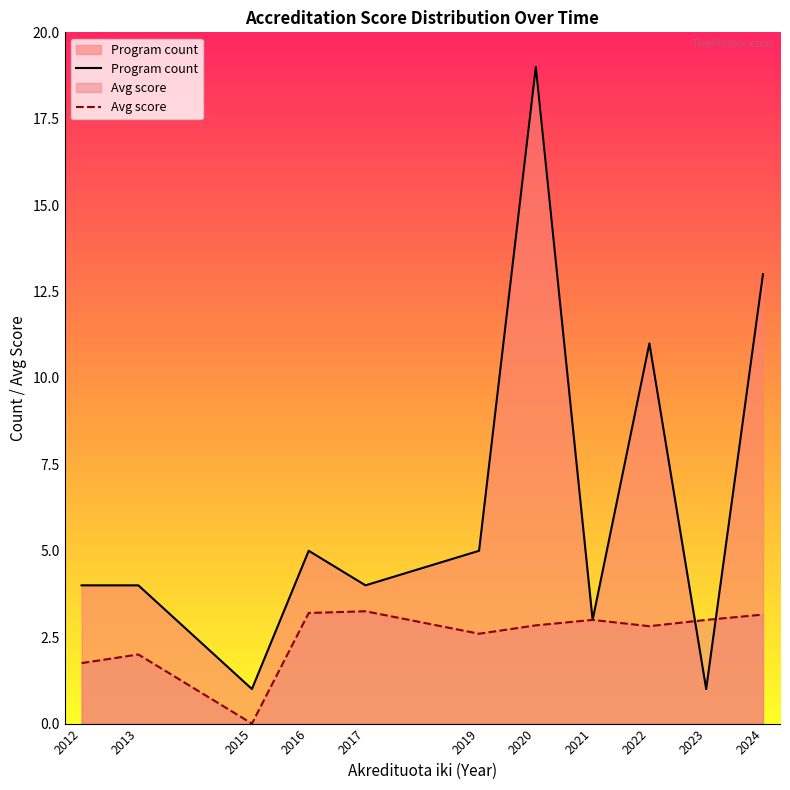

What is the value of the Program count point at the 6th from the left?

5.0